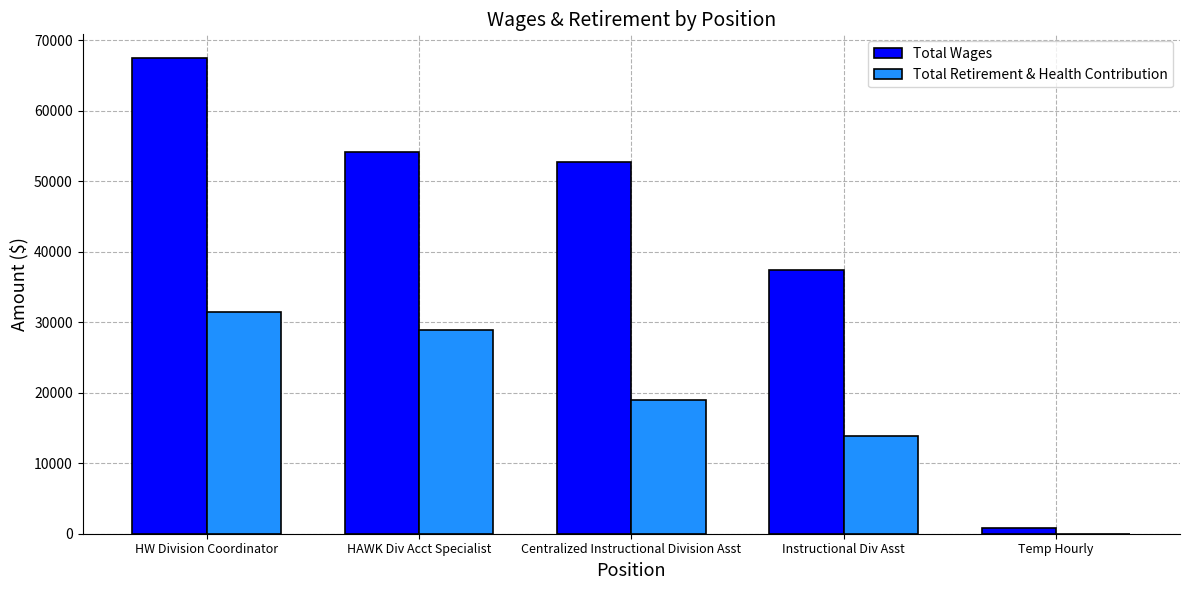

Which series has the largest range (max minus min)?

Total Wages